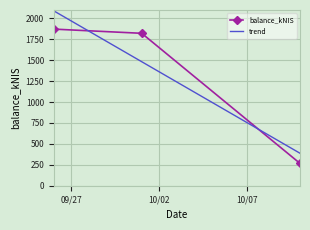

Which series has the largest range (max minus min)?

trend